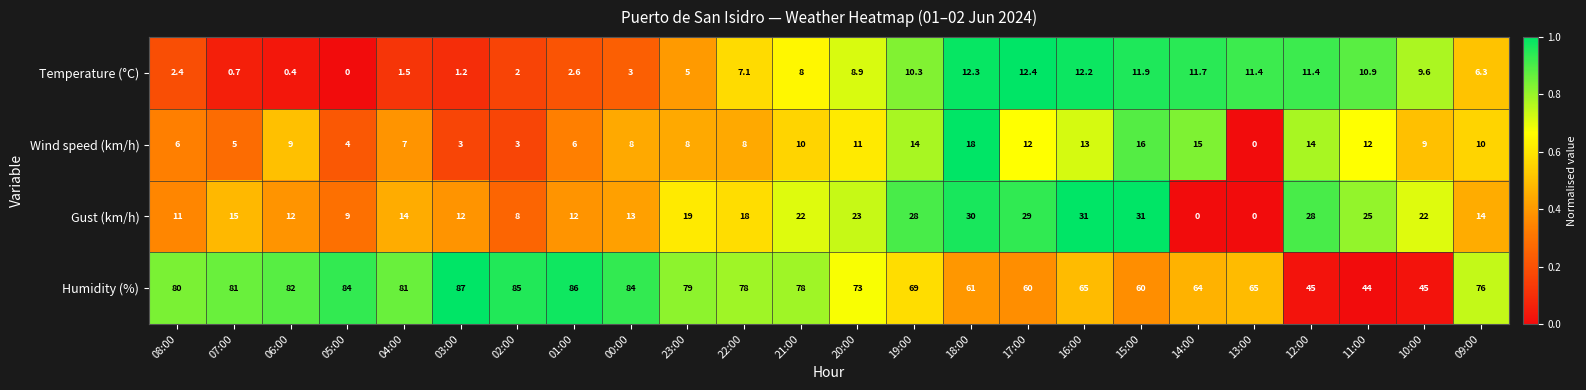

Which series changed the most between 14:00 and 09:00?

Gust (km/h)